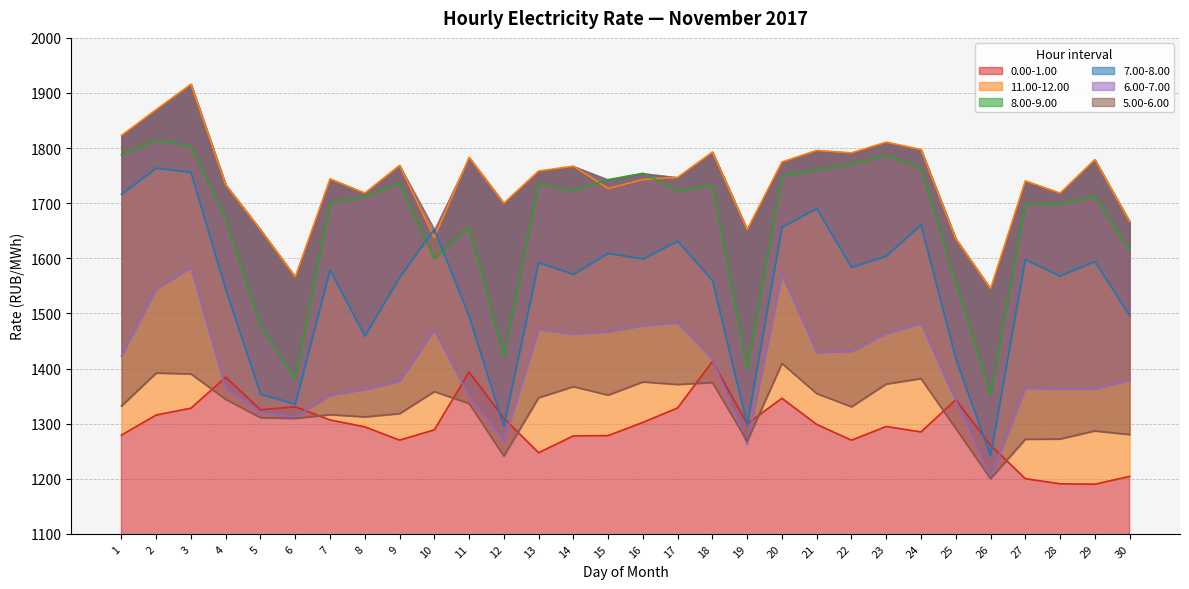

Reading left to right, what are all the values shown in this chart?

0.00-1.00: 1279.1	1315.6	1328.0	1384.3	1325.1	1330.4	1306.6	1294.1	1270.0	1288.6	1393.5	1309.8	1247.2	1277.7	1278.2	1302.2	1328.5	1412.9	1299.7	1345.9	1298.5	1269.9	1294.7	1284.9	1343.3	1261.0	1200.0	1190.8	1189.9	1204.2
11.00-12.00: 1822.9	1869.9	1916.0	1733.4	1651.8	1566.2	1744.2	1718.4	1768.6	1637.3	1783.1	1700.0	1758.4	1767.3	1726.7	1742.8	1747.0	1792.8	1652.1	1774.9	1795.8	1791.3	1810.8	1797.3	1635.5	1544.8	1740.5	1718.3	1779.1	1666.6
8.00-9.00: 1787.5	1814.5	1803.1	1672.9	1477.9	1380.8	1700.0	1711.7	1735.3	1599.5	1656.9	1421.9	1734.8	1722.5	1742.7	1754.3	1722.5	1731.8	1399.7	1748.6	1760.0	1770.6	1786.9	1764.1	1557.2	1352.7	1698.2	1698.4	1713.1	1614.2
7.00-8.00: 1716.2	1763.8	1756.0	1543.6	1353.5	1335.2	1579.0	1458.8	1565.6	1652.5	1494.9	1295.0	1592.2	1570.8	1609.1	1599.0	1631.2	1559.8	1297.5	1656.3	1690.5	1583.5	1604.2	1660.7	1418.1	1241.4	1597.9	1567.7	1594.5	1496.3
6.00-7.00: 1422.8	1544.3	1582.9	1363.8	1319.7	1311.2	1351.6	1361.9	1376.7	1469.8	1349.8	1267.8	1470.9	1462.4	1466.7	1477.7	1483.3	1416.8	1262.1	1571.4	1429.2	1431.2	1463.5	1481.6	1342.0	1201.6	1364.5	1362.9	1363.0	1378.6
5.00-6.00: 1331.9	1391.8	1390.1	1344.0	1310.8	1309.4	1316.2	1312.2	1318.0	1358.1	1336.5	1241.2	1346.9	1367.1	1351.8	1375.6	1371.0	1374.5	1268.1	1409.2	1354.5	1330.5	1371.8	1381.6	1291.2	1200.1	1271.6	1272.0	1286.8	1280.1